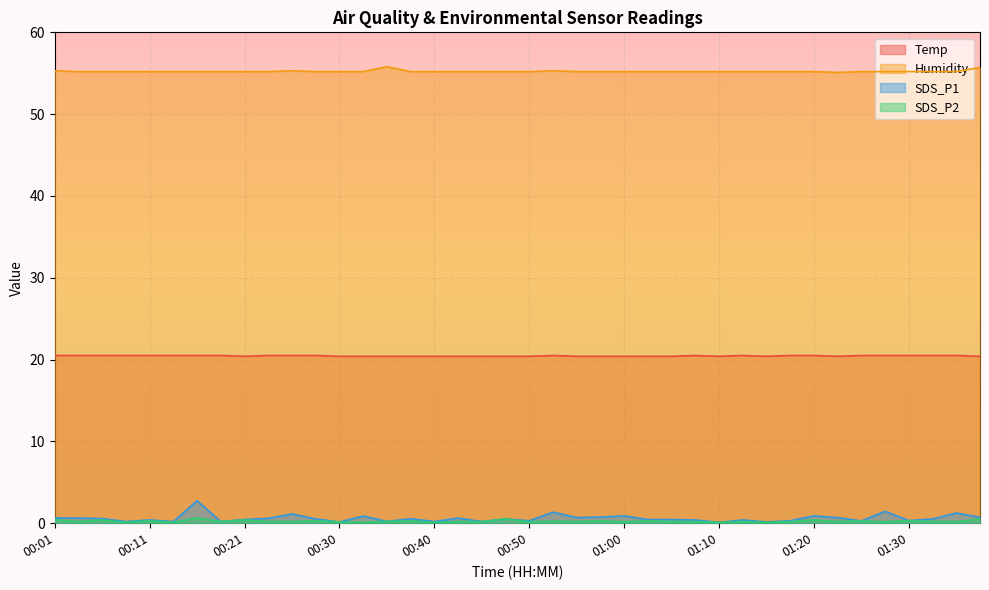

What is the sum of all Temp values?

818.1